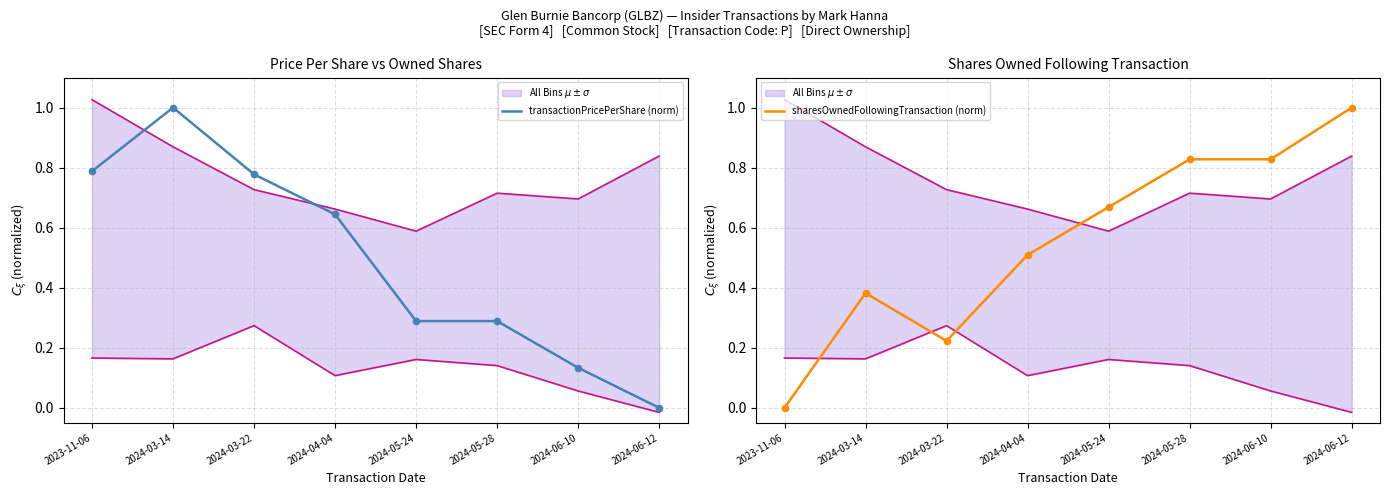

Is the value of sharesOwnedFollowingTransaction (norm) at 2024-05-24 greater than the value of transactionPricePerShare (norm) at 2024-03-22?

No